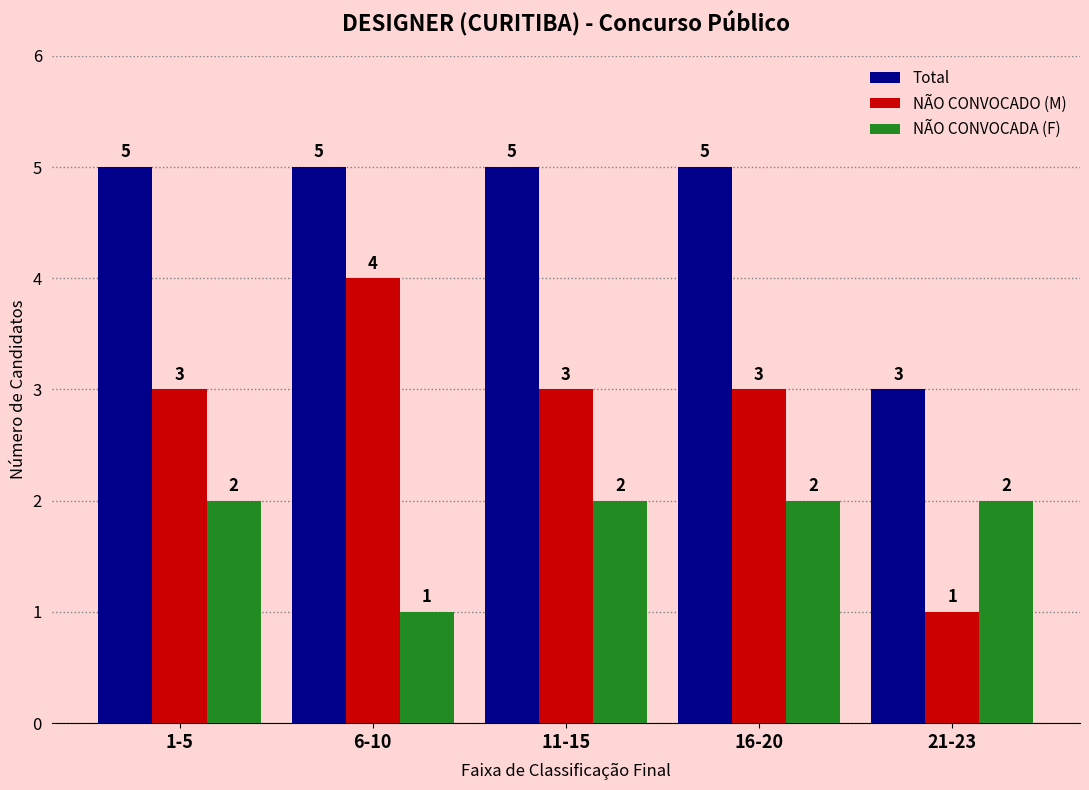

How many groups of bars are there?

5